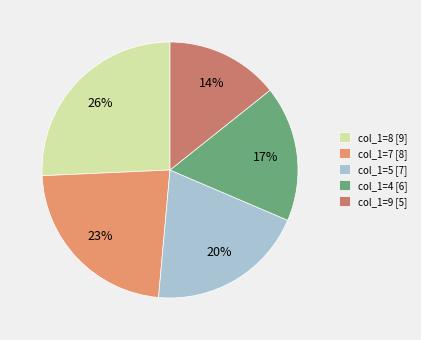

To the nearest percent, what is the average slice percentage?

20%